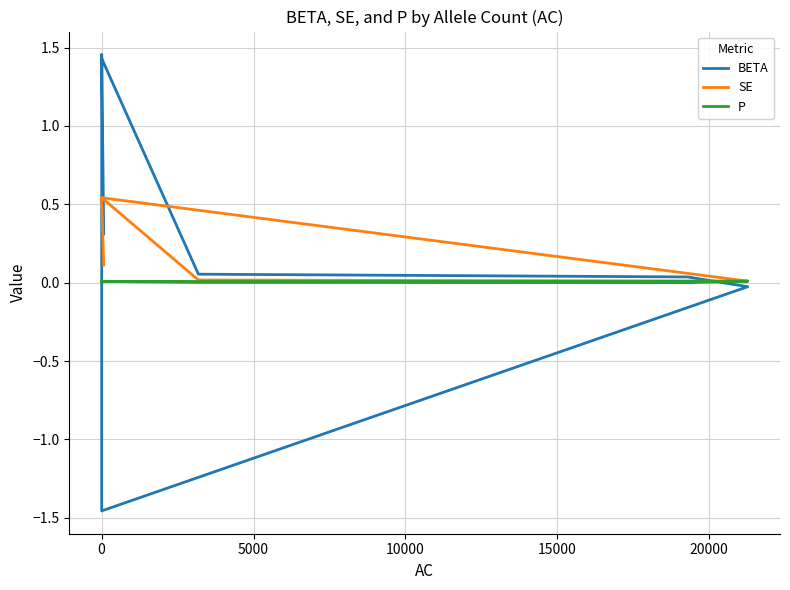

Reading left to right, transcribe all the data shown in this chart.

BETA: 0.3	1.5	-1.5	-0.0	0.0	0.1	1.4
SE: 0.1	0.5	0.5	0.0	0.0	0.0	0.5
P: 0.0	0.0	0.0	0.0	0.0	0.0	0.0